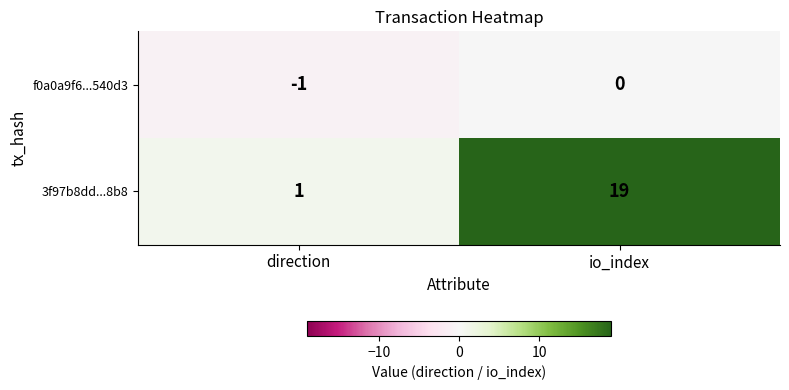

The value of 3f97b8dd...8b8 at direction is 2. True or false?

False